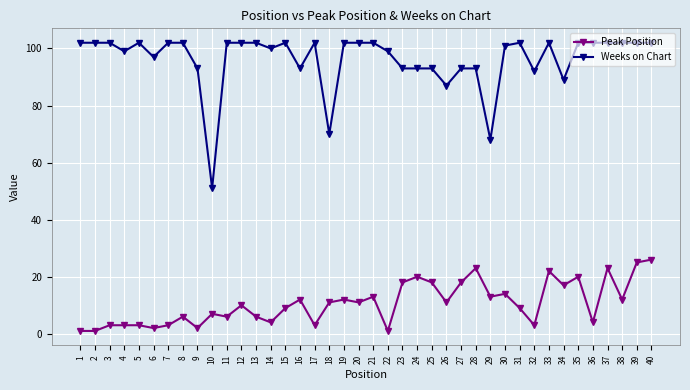

True or false: Weeks on Chart and Peak Position cross at least once.

False